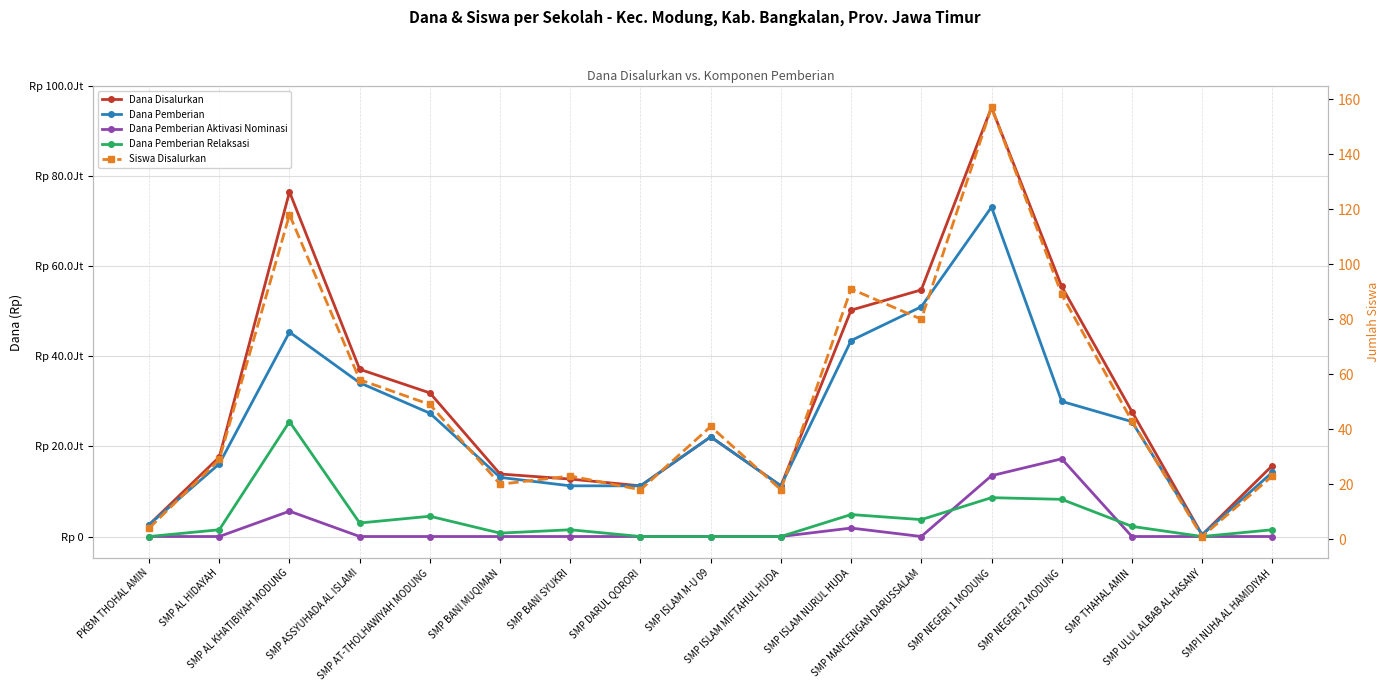

True or false: Dana Disalurkan and Dana Pemberian Relaksasi cross at least once.

False